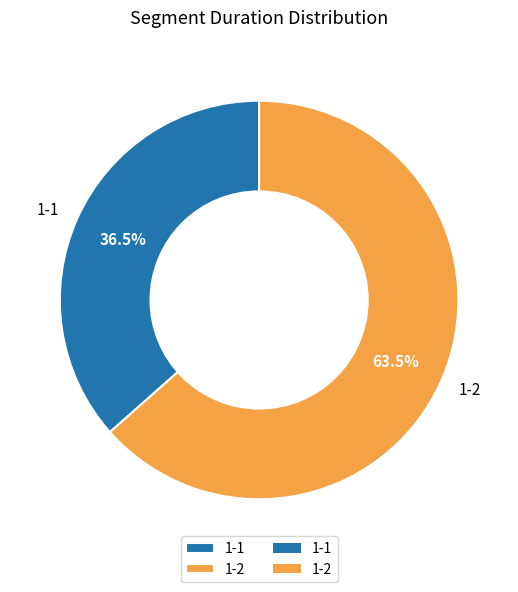

Which slice is the smallest?

1-1